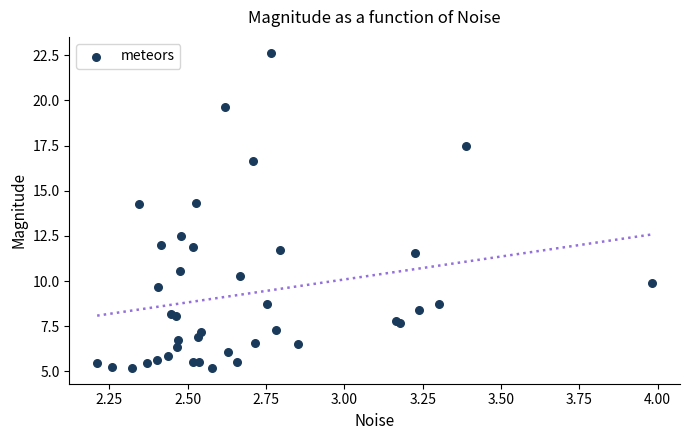

What Y value in the scatter plot is closest to 13?

12.5